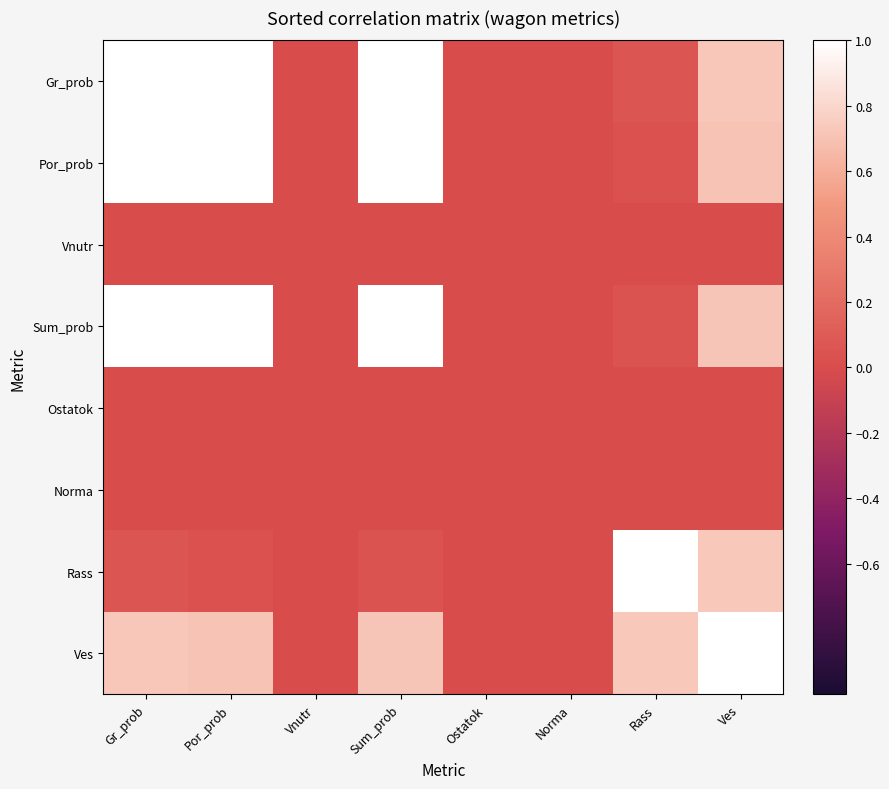

At which category is the sum across all series the highest?

Ves